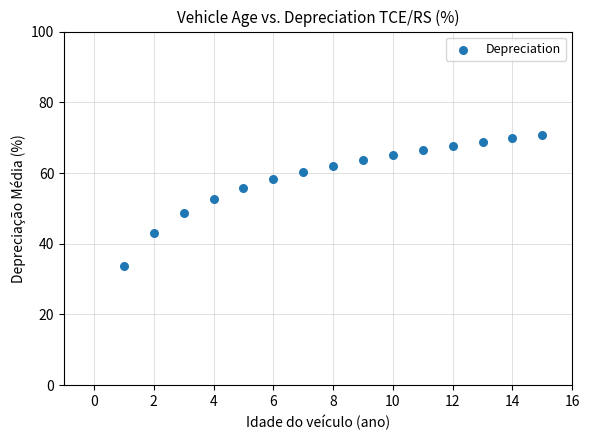

What is the range of X values (max minus min)?

14.0